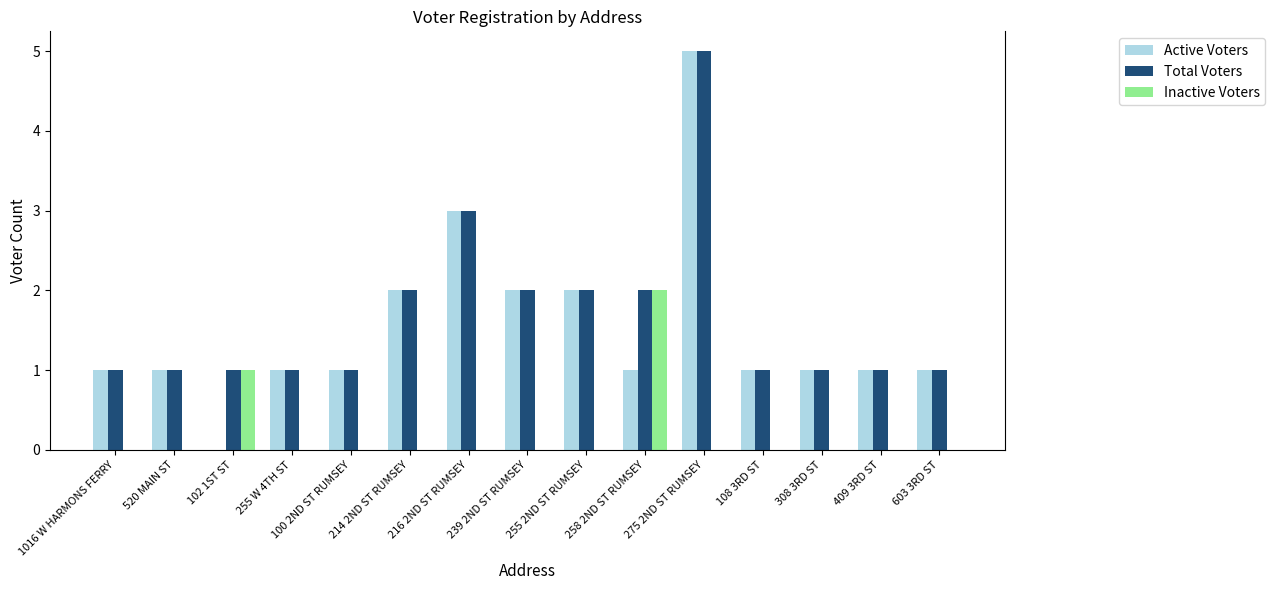

What is the sum of all Total Voters values?

25